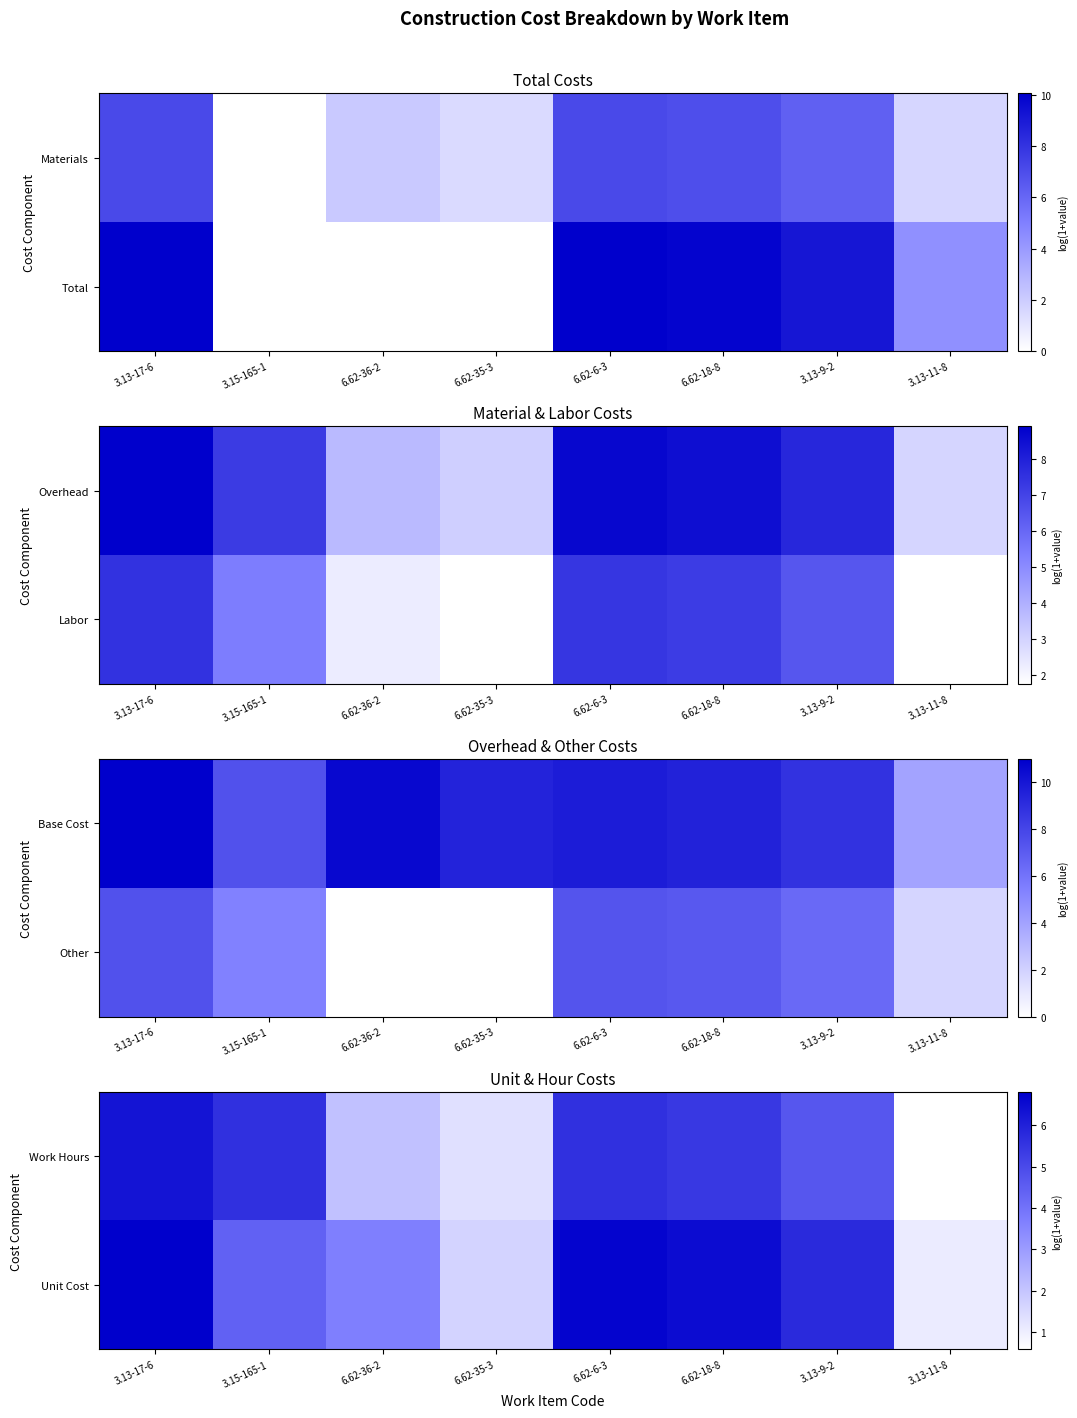

Where does the Work Hours series first go above 5?

3.13-17-6